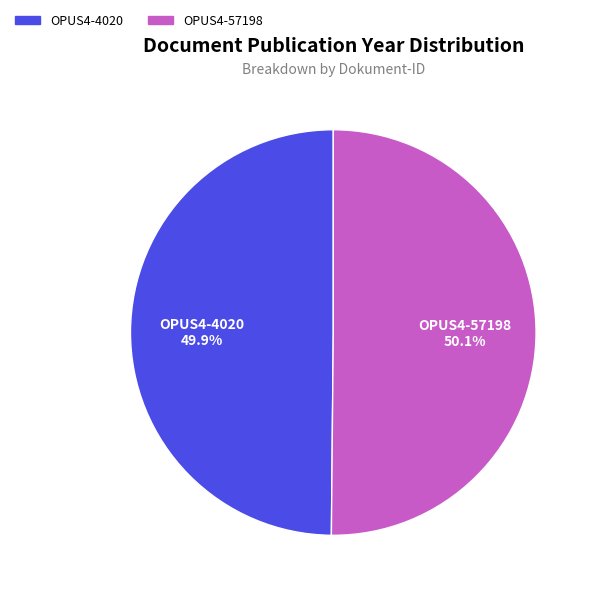

Is there a majority slice in this chart?

Yes